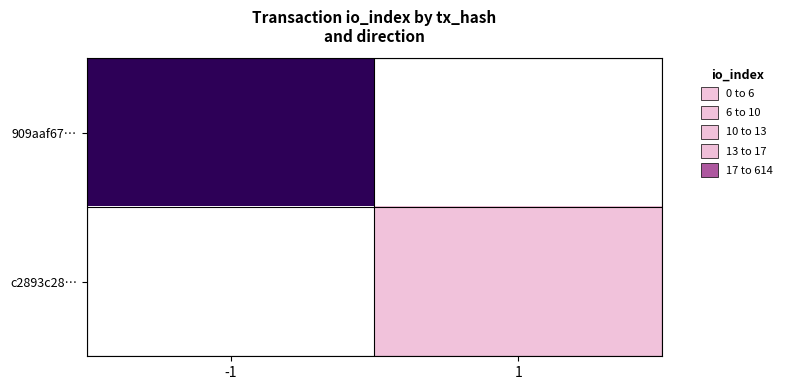

At 1, list the series in order from largest to smallest.

c2893c28…, 909aaf67…